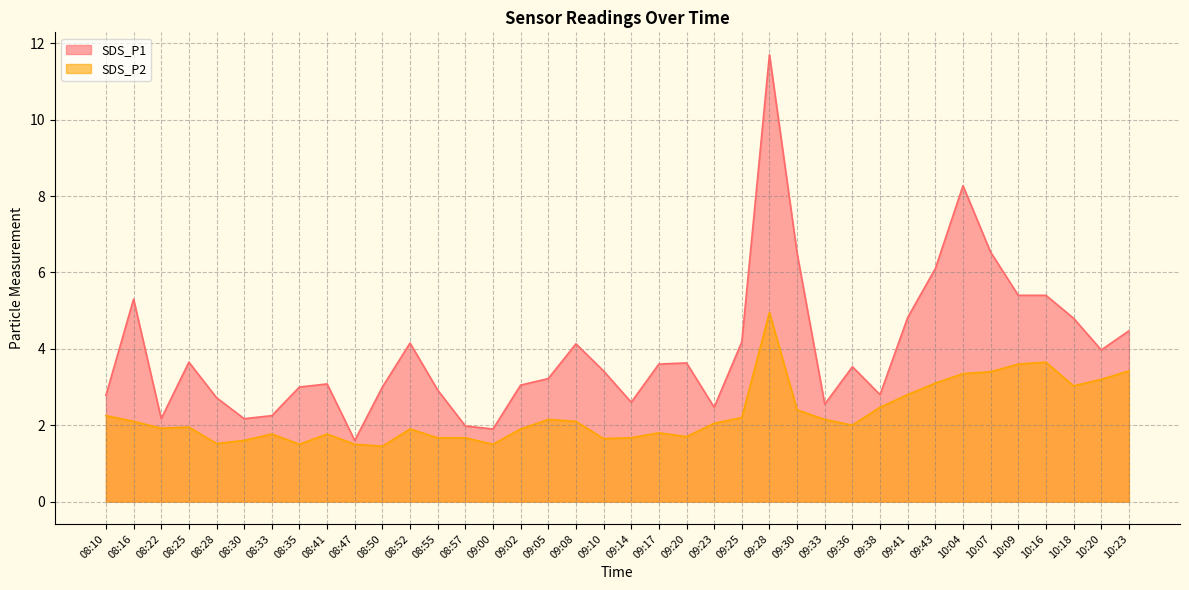

Which category has the highest value in the SDS_P1 series?

09:28